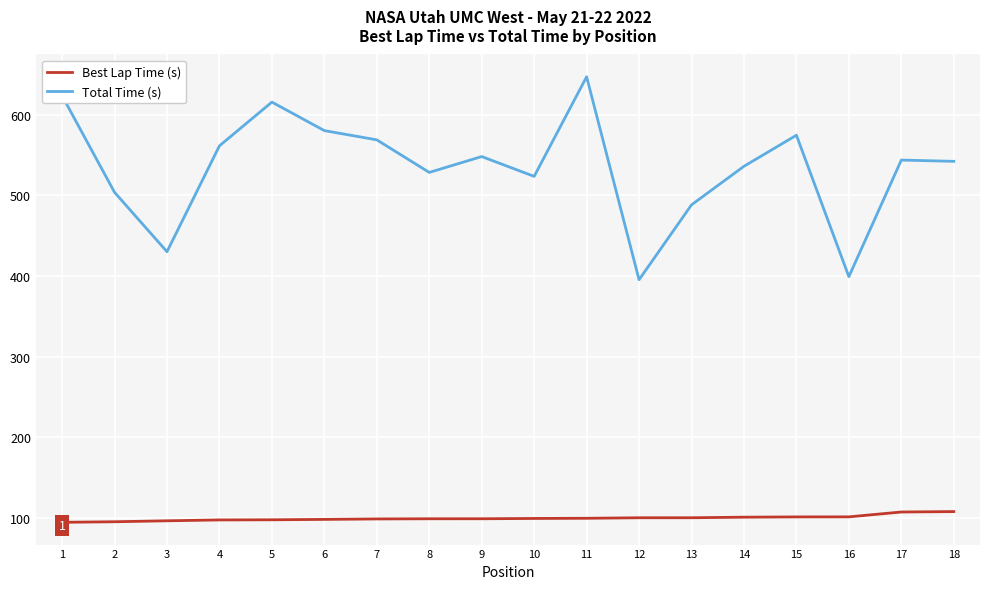

At which category is the sum across all series the highest?

11